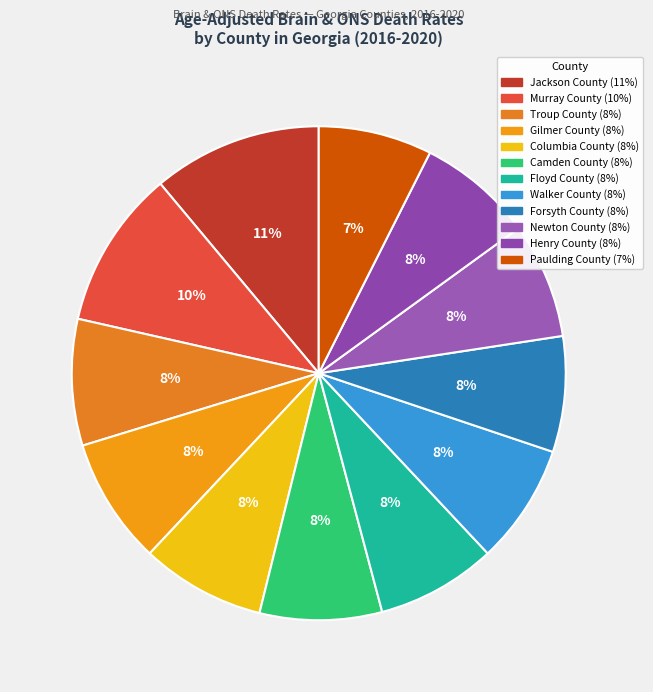

Which category has the smallest portion of the pie?

Paulding County